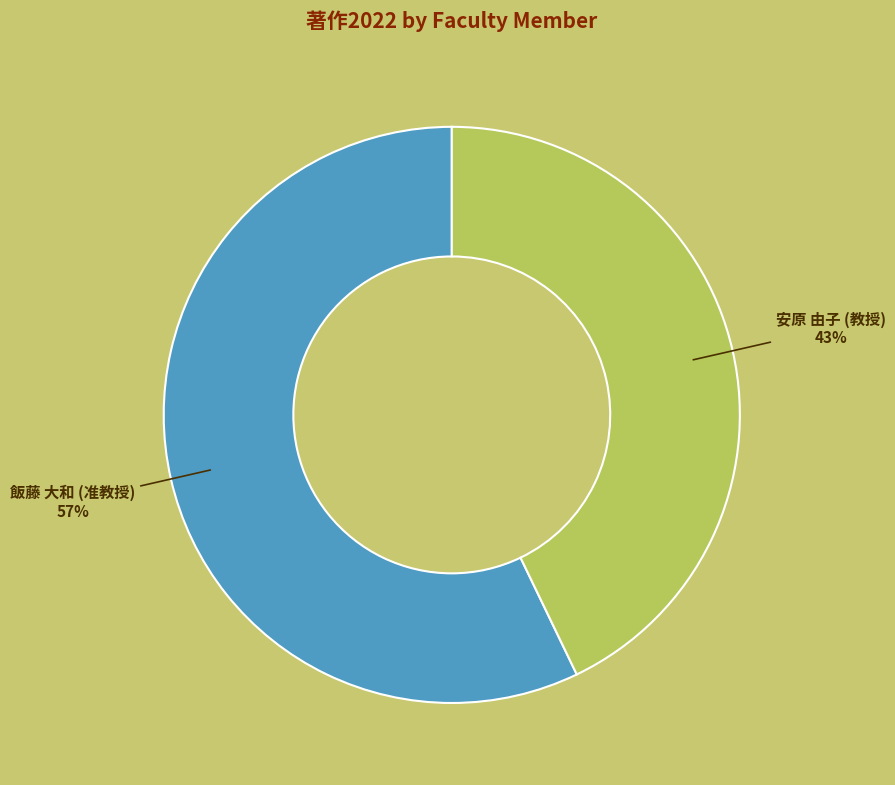

Rank the categories by value from highest to lowest.

飯藤 大和 (准教授), 安原 由子 (教授)